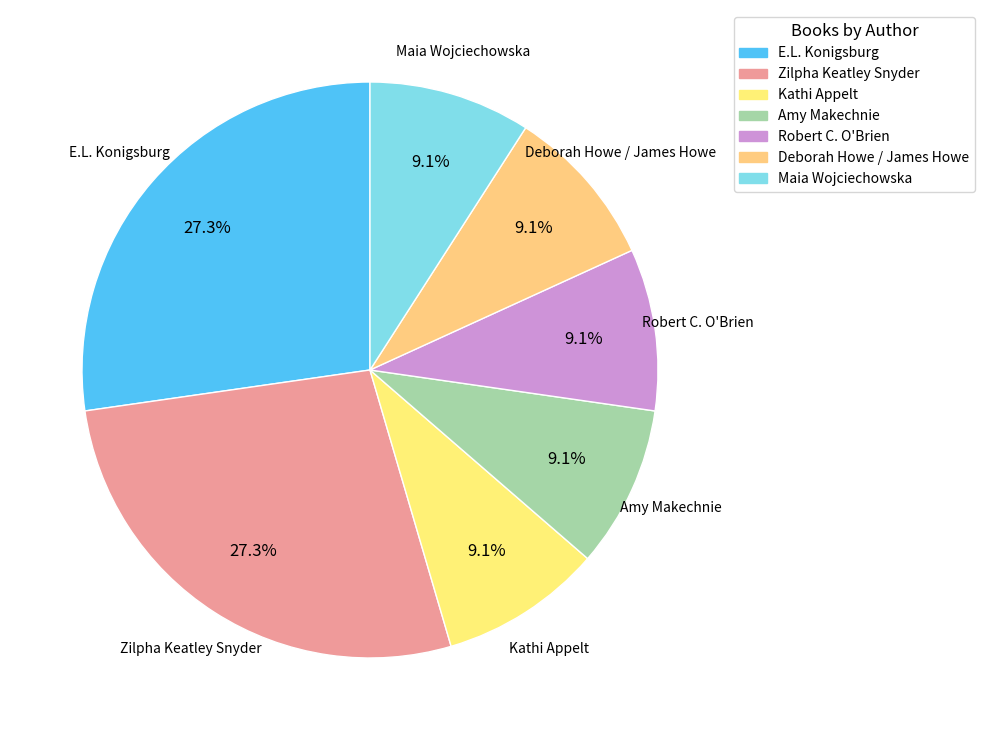

To the nearest percent, what is the difference between the largest and smallest slice percentages?

18%